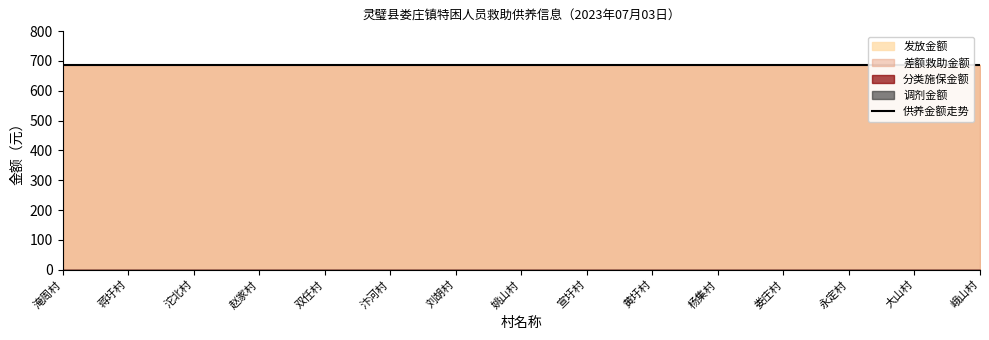

True or false: 分类施保金额 has more than 1 points higher than both neighbors.

False